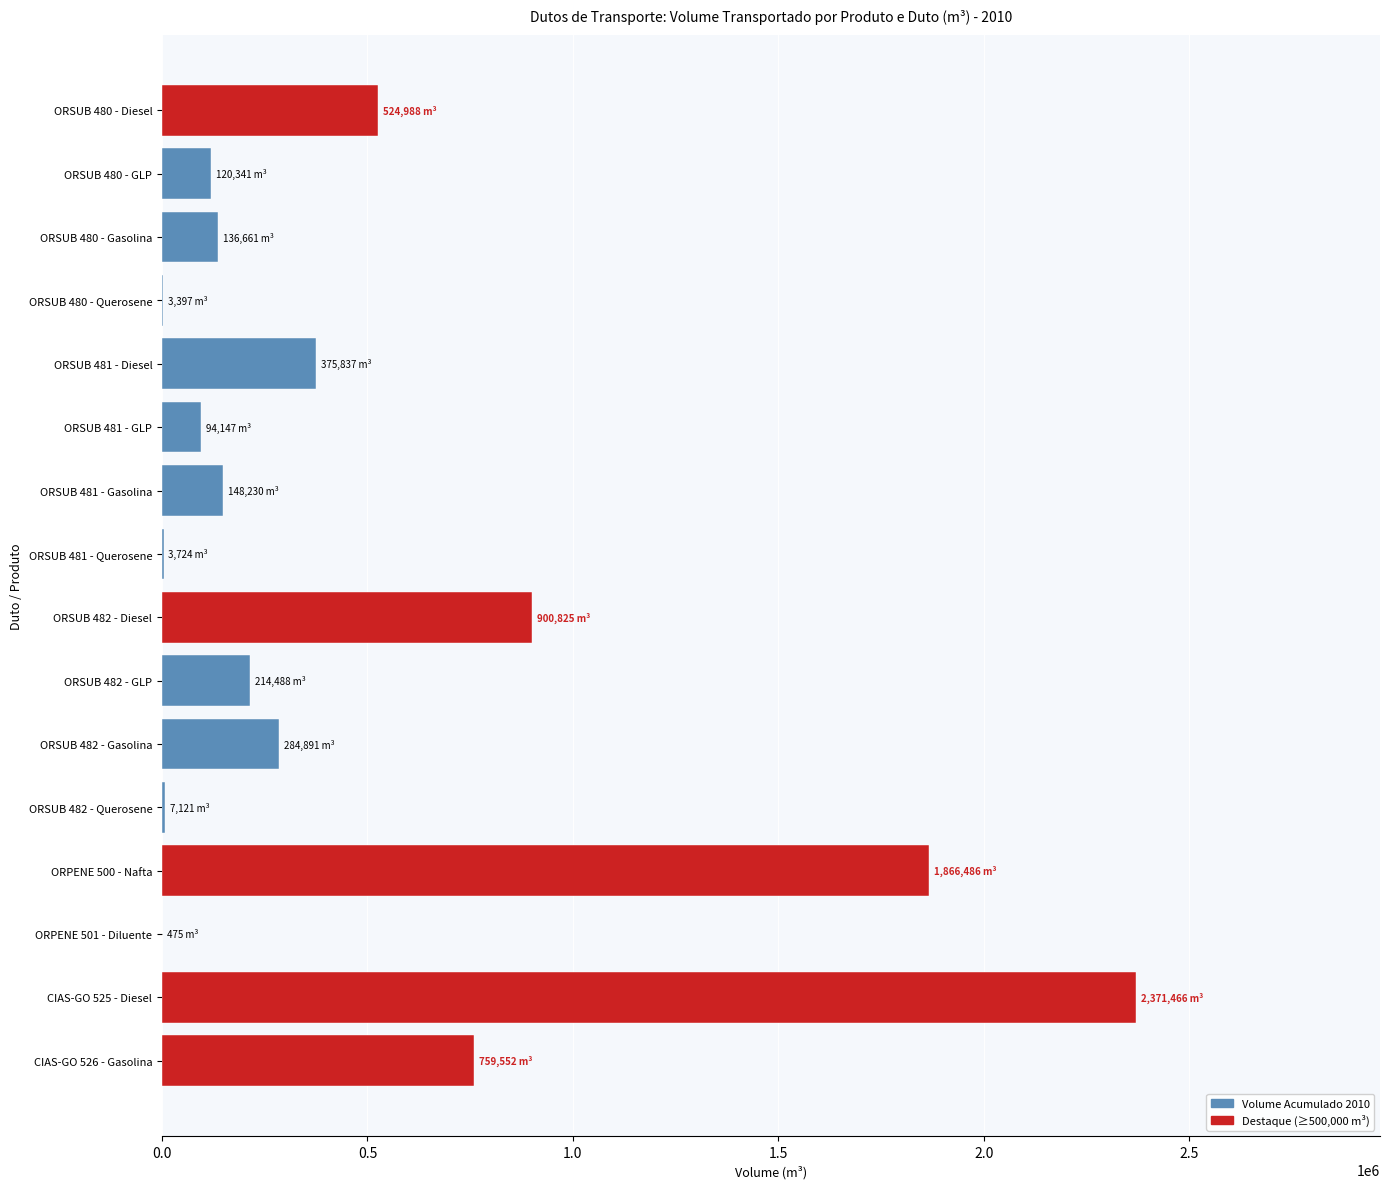

The value at CIAS-GO 525 - Diesel is 3387896. True or false?

False